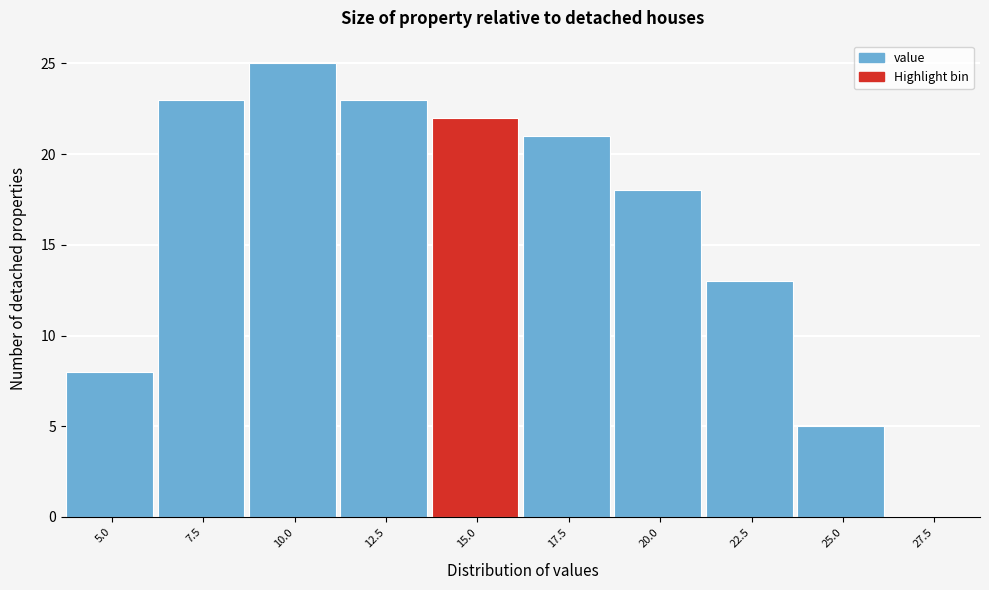

Which has a higher value, 22.5 or 12.5?

12.5